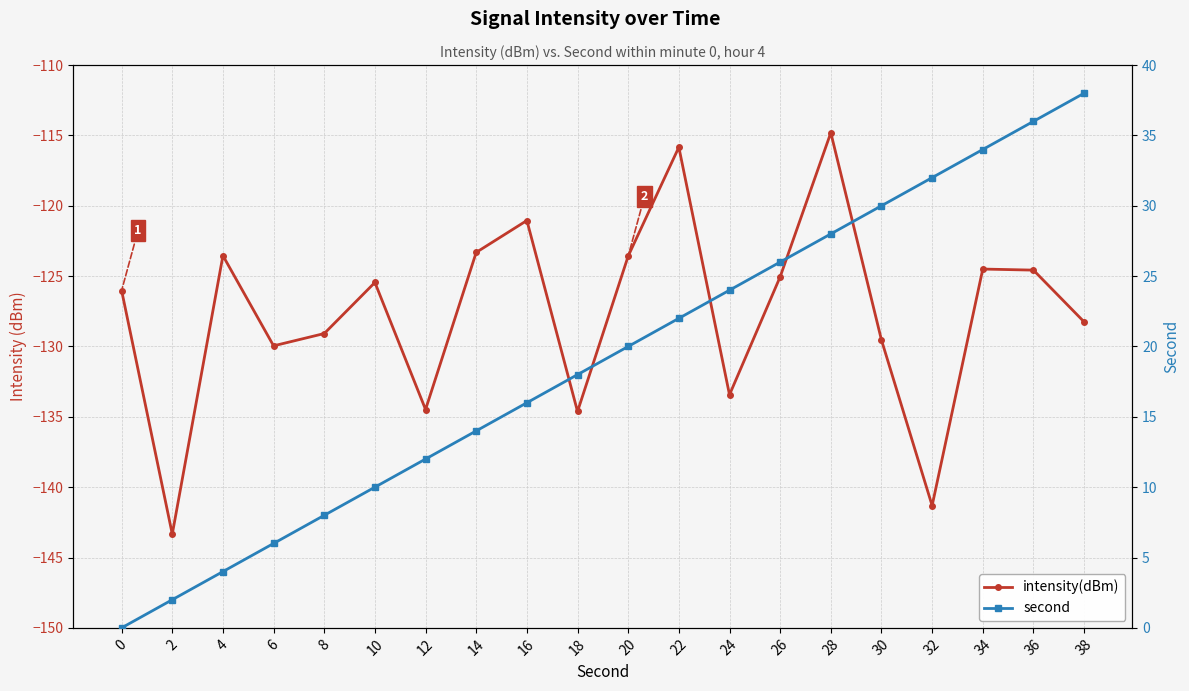

What is the difference between the maximum and second lowest values in the intensity(dBm) series?

26.5